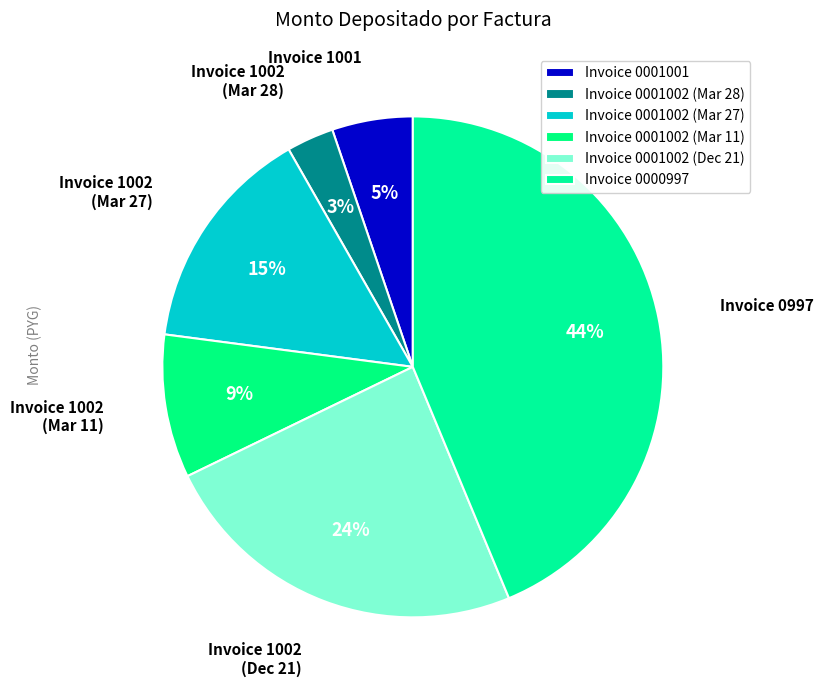

How many slices are in this pie chart?

6